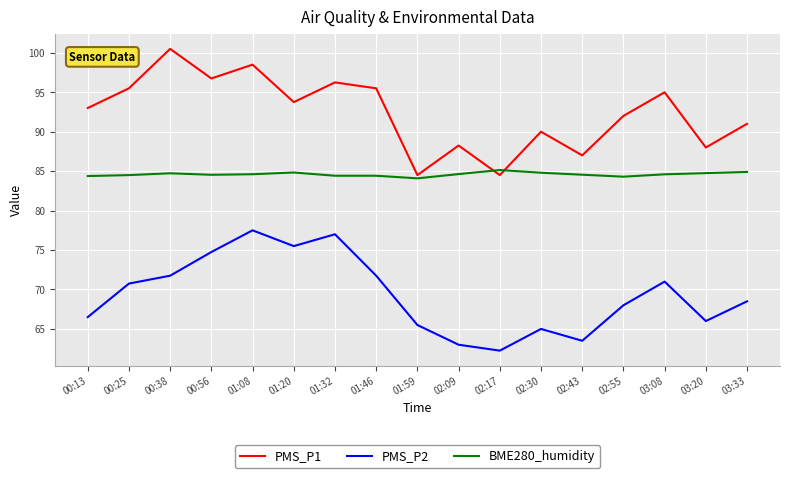

Between 03:08 and 03:33, which series saw the biggest shift?

PMS_P1